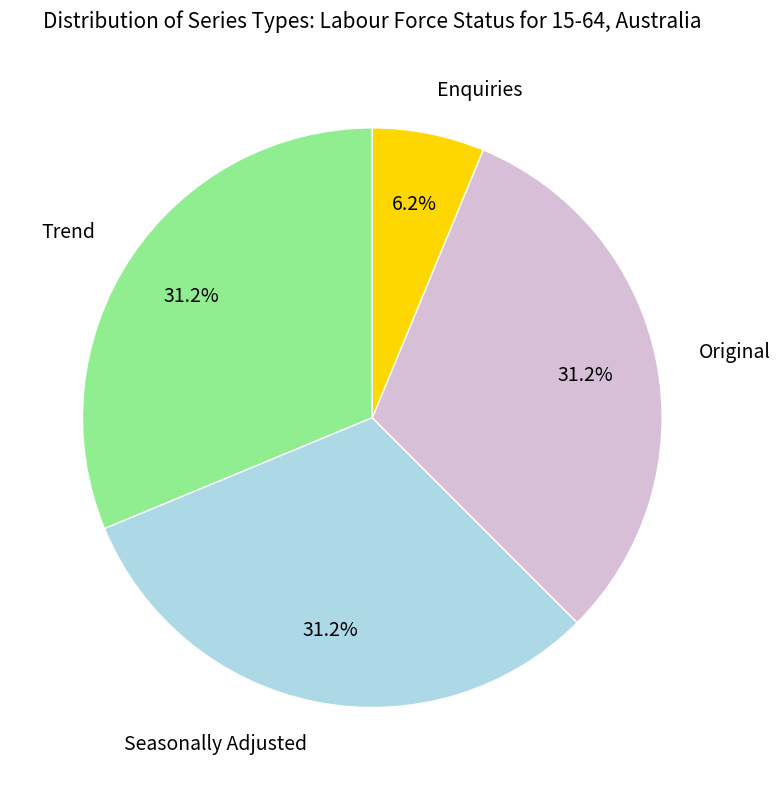

What percentage do Trend and Original together represent?

62.5%